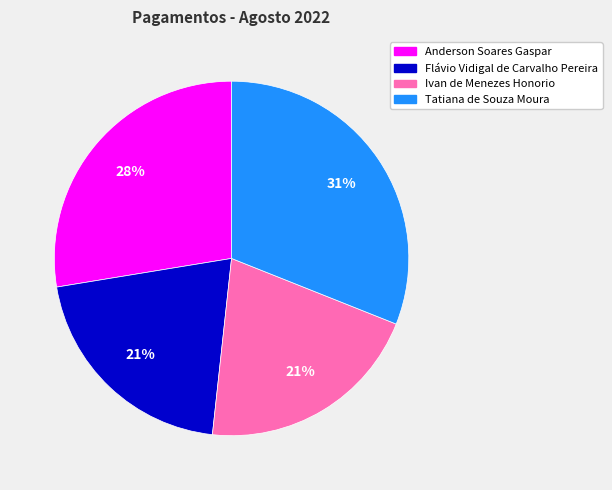

Is it true that Flávio Vidigal de Carvalho Pereira is 21% of the pie?

True